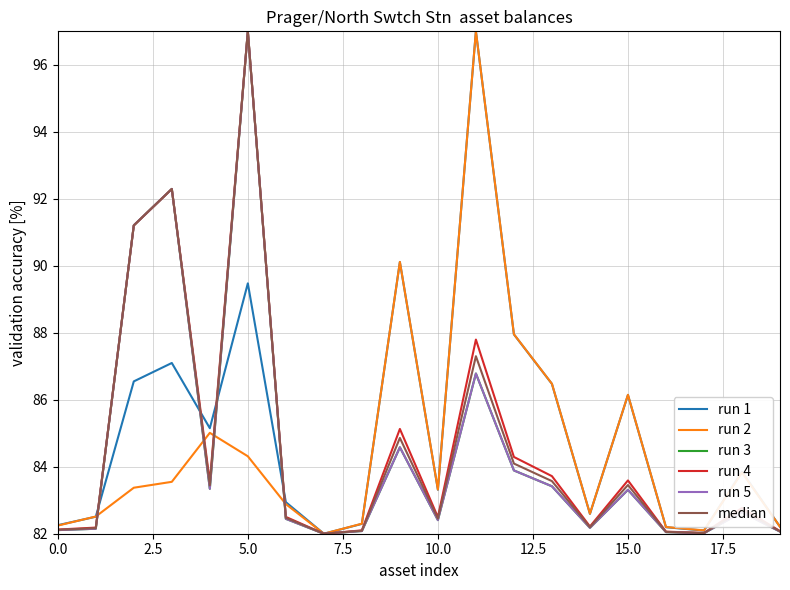

After their last crossing, which series has the higher values: run 3 or run 1?

run 1